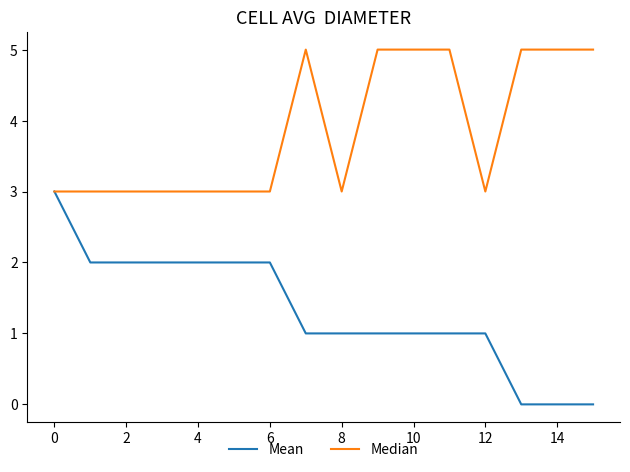

What is the difference between the maximum and minimum values in the Median series?

2